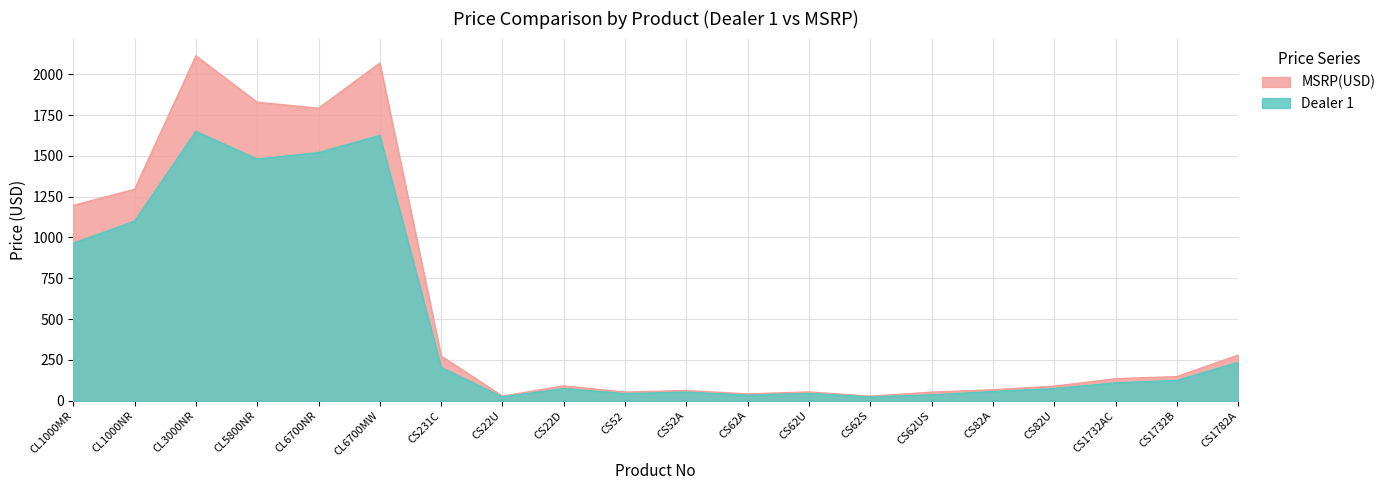

Rank the categories by Dealer 1 value from highest to lowest.

CL3000NR, CL6700MW, CL6700NR, CL5800NR, CL1000NR, CL1000MR, CS1782A, CS231C, CS1732B, CS1732AC, CS22D, CS82U, CS82A, CS52A, CS62U, CS52, CS62US, CS62A, CS22U, CS62S